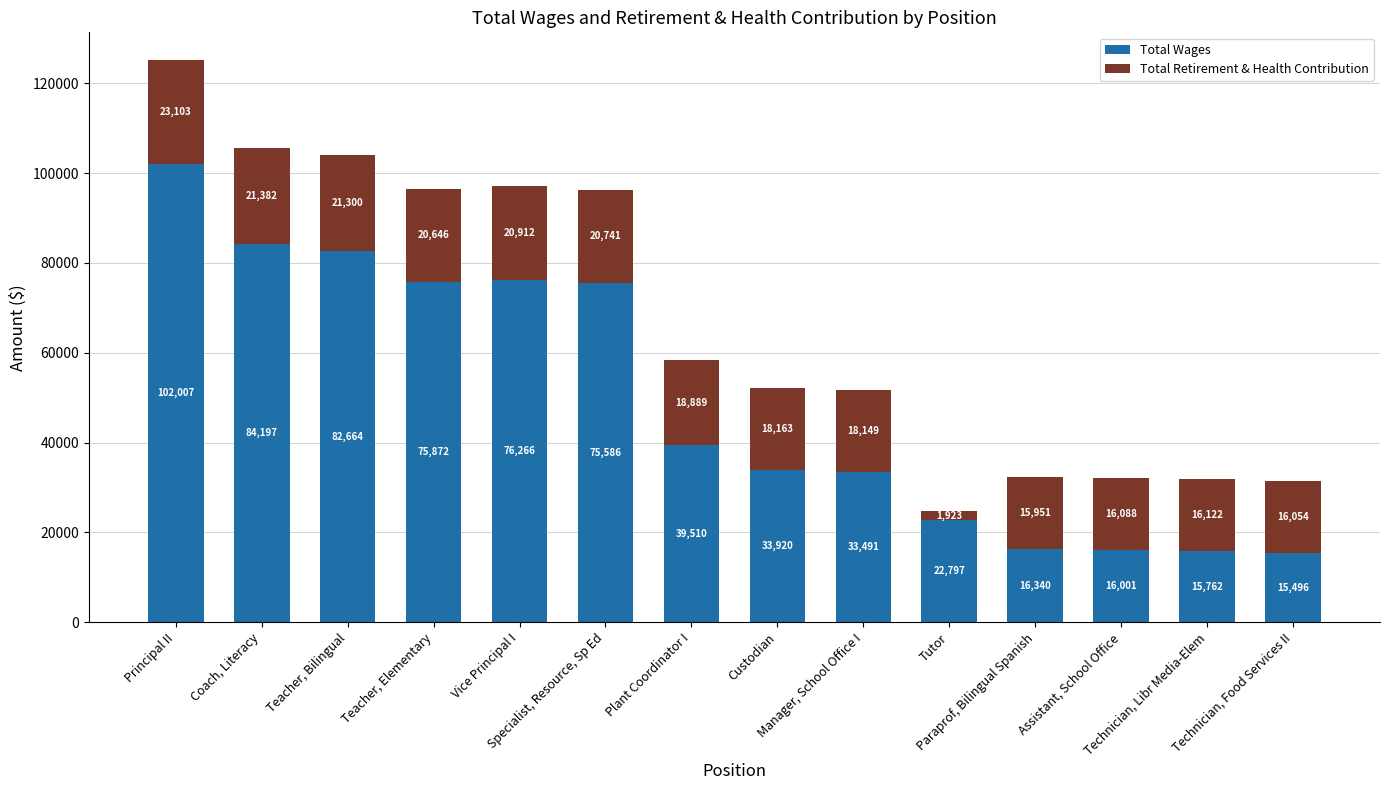

What is the highest value of the Total Wages series?

102007